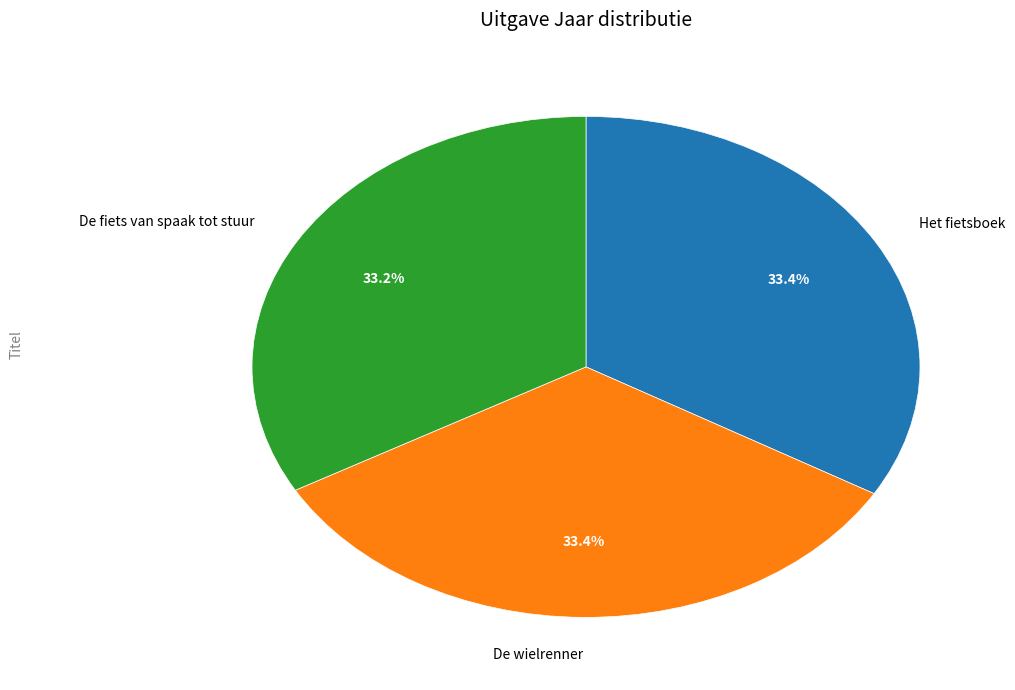

What is the ratio of the value at De fiets van spaak tot stuur to the value at De wielrenner?

1.0